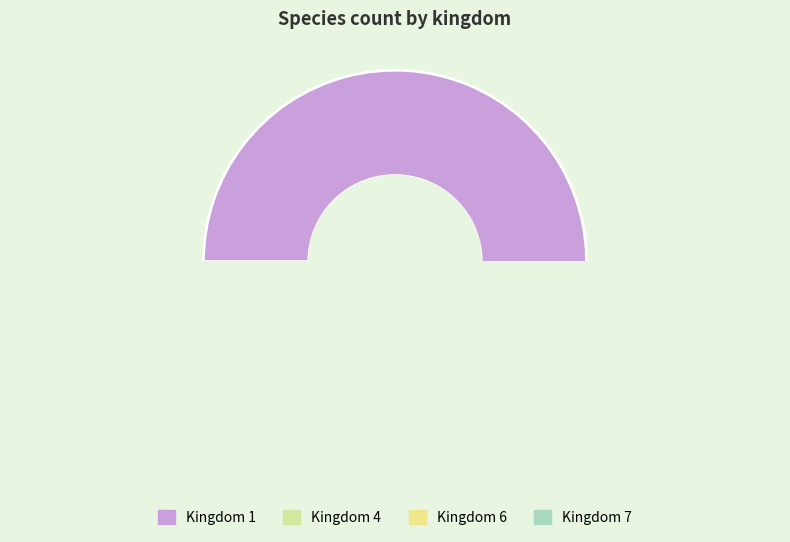

To the nearest percent, what percentage of the pie is 6?

3%